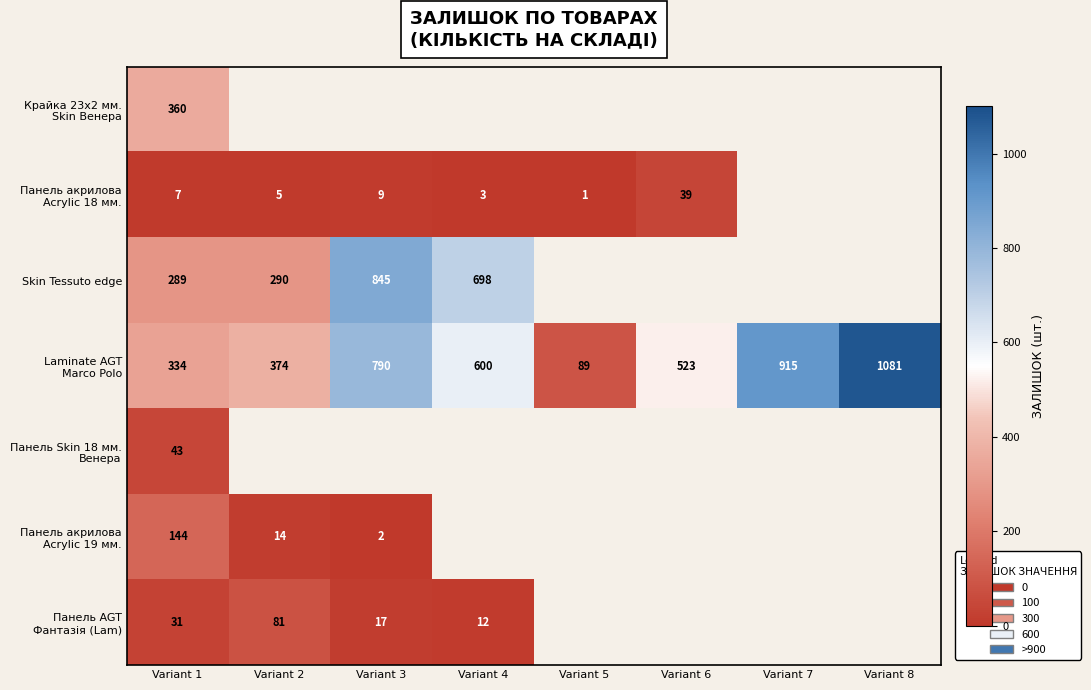

At how many categories does at least one series exceed 677?

4